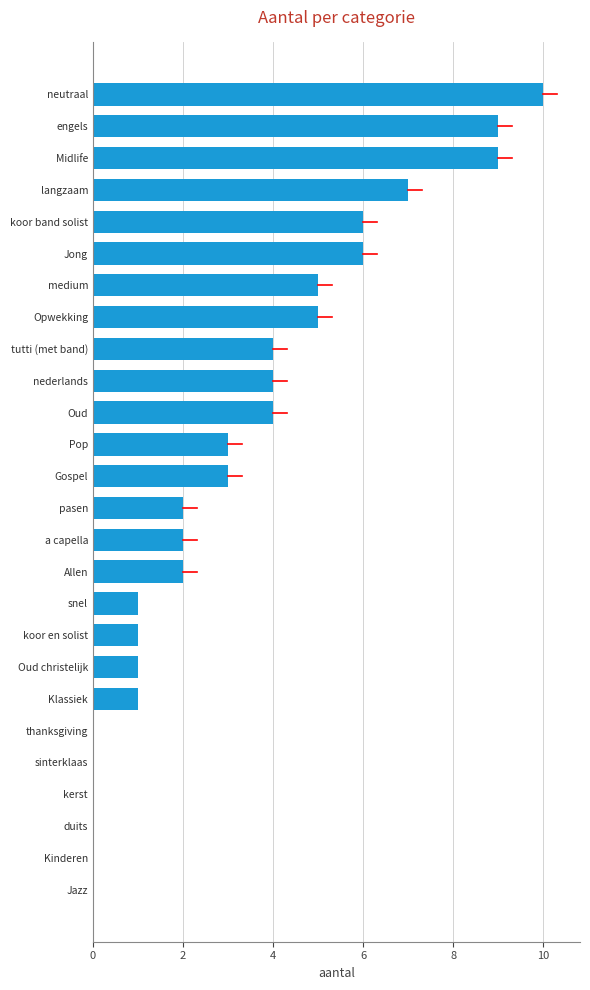

Reading top to bottom, extract all data points from this chart.

neutraal=10	engels=9	Midlife=9	langzaam=7	koor band solist=6	Jong=6	medium=5	Opwekking=5	tutti (met band)=4	nederlands=4	Oud=4	Pop=3	Gospel=3	pasen=2	a capella=2	Allen=2	snel=1	koor en solist=1	Oud christelijk=1	Klassiek=1	thanksgiving=0	sinterklaas=0	kerst=0	duits=0	Kinderen=0	Jazz=0